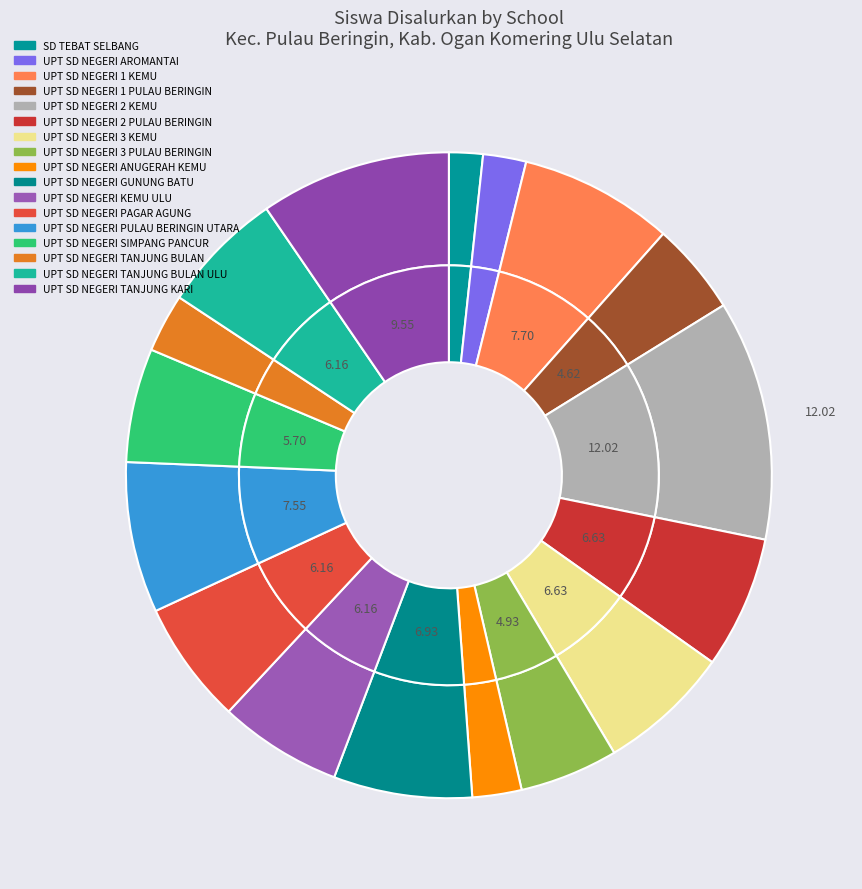

True or false: UPT SD NEGERI 1 KEMU accounts for 2% of the total.

False